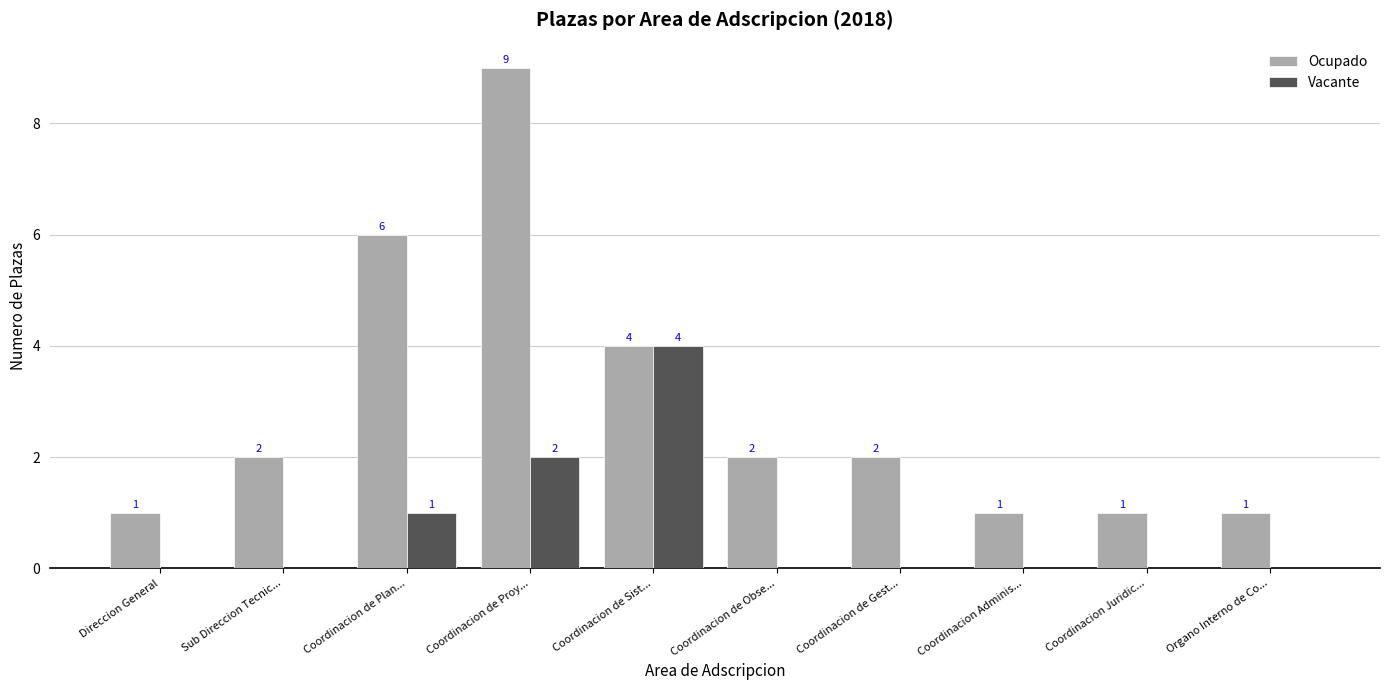

Reading left to right, what are all the values shown in this chart?

Ocupado: 1	2	6	9	4	2	2	1	1	1
Vacante: 0	0	1	2	4	0	0	0	0	0